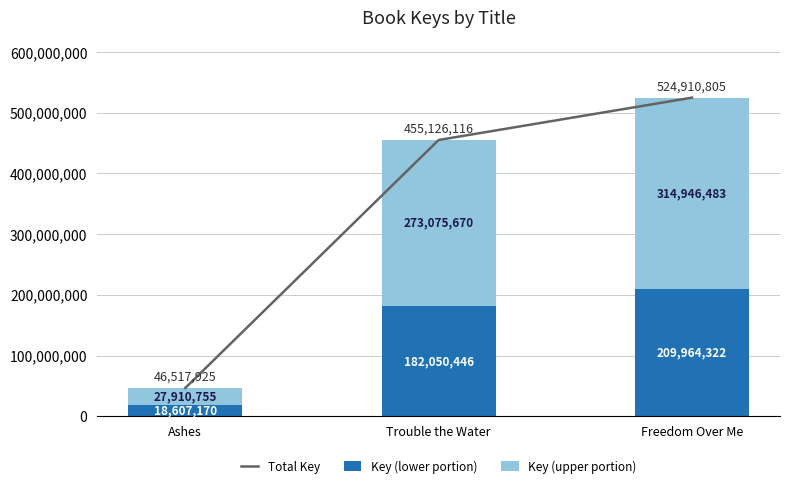

How many Key (lower portion) values are between 18607170 and 209964322?

3